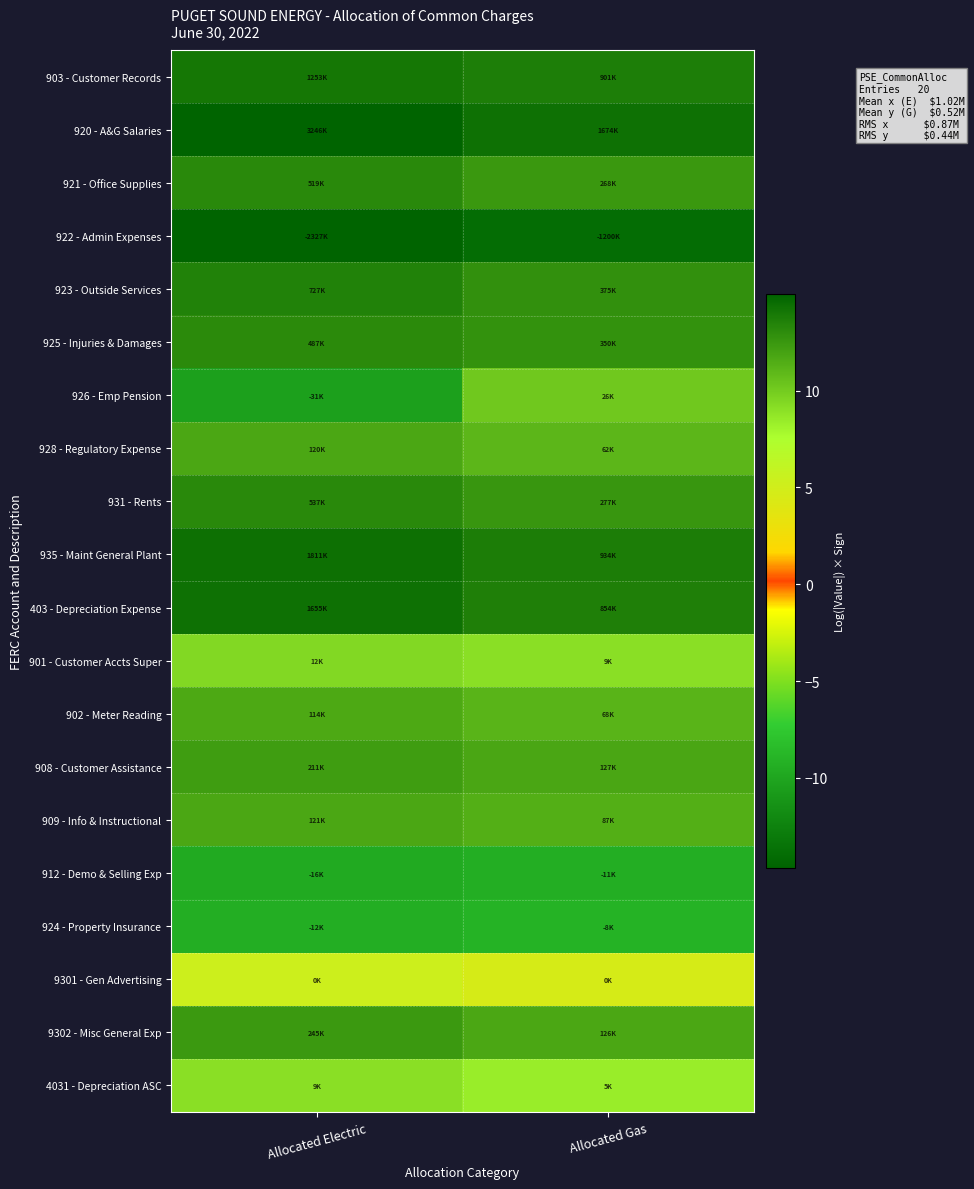

Reading right to left, transcribe all the data shown in this chart.

903 - Customer Records: Allocated Gas=13.7	Allocated Electric=14.0
920 - A&G Salaries: Allocated Gas=14.3	Allocated Electric=15.0
921 - Office Supplies: Allocated Gas=12.5	Allocated Electric=13.2
922 - Admin Expenses: Allocated Gas=-14.0	Allocated Electric=-14.7
923 - Outside Services: Allocated Gas=12.8	Allocated Electric=13.5
925 - Injuries & Damages: Allocated Gas=12.8	Allocated Electric=13.1
926 - Emp Pension: Allocated Gas=10.2	Allocated Electric=-10.3
928 - Regulatory Expense: Allocated Gas=11.0	Allocated Electric=11.7
931 - Rents: Allocated Gas=12.5	Allocated Electric=13.2
935 - Maint General Plant: Allocated Gas=13.7	Allocated Electric=14.4
403 - Depreciation Expense: Allocated Gas=13.7	Allocated Electric=14.3
901 - Customer Accts Super: Allocated Gas=9.1	Allocated Electric=9.4
902 - Meter Reading: Allocated Gas=11.1	Allocated Electric=11.6
908 - Customer Assistance: Allocated Gas=11.8	Allocated Electric=12.3
909 - Info & Instructional: Allocated Gas=11.4	Allocated Electric=11.7
912 - Demo & Selling Exp: Allocated Gas=-9.3	Allocated Electric=-9.7
924 - Property Insurance: Allocated Gas=-9.0	Allocated Electric=-9.4
9301 - Gen Advertising: Allocated Gas=4.6	Allocated Electric=5.3
9302 - Misc General Exp: Allocated Gas=11.7	Allocated Electric=12.4
4031 - Depreciation ASC: Allocated Gas=8.4	Allocated Electric=9.1